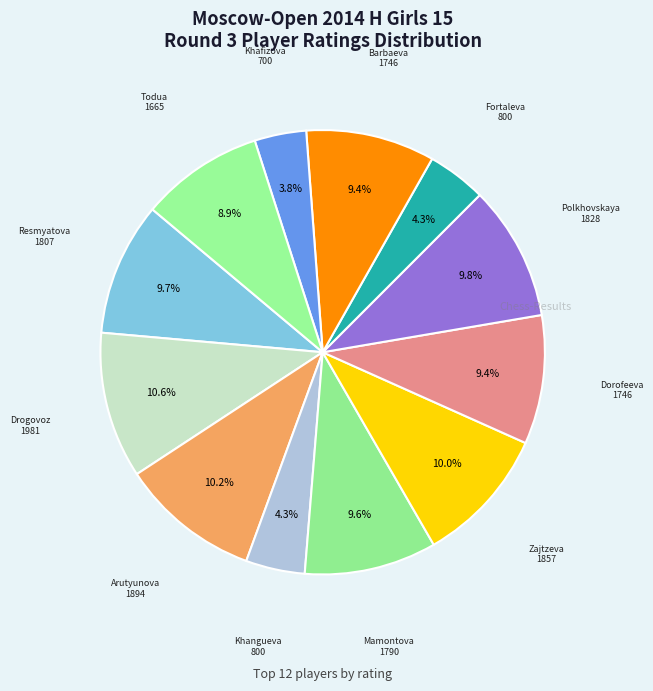

Count the number of slices in the pie.

12